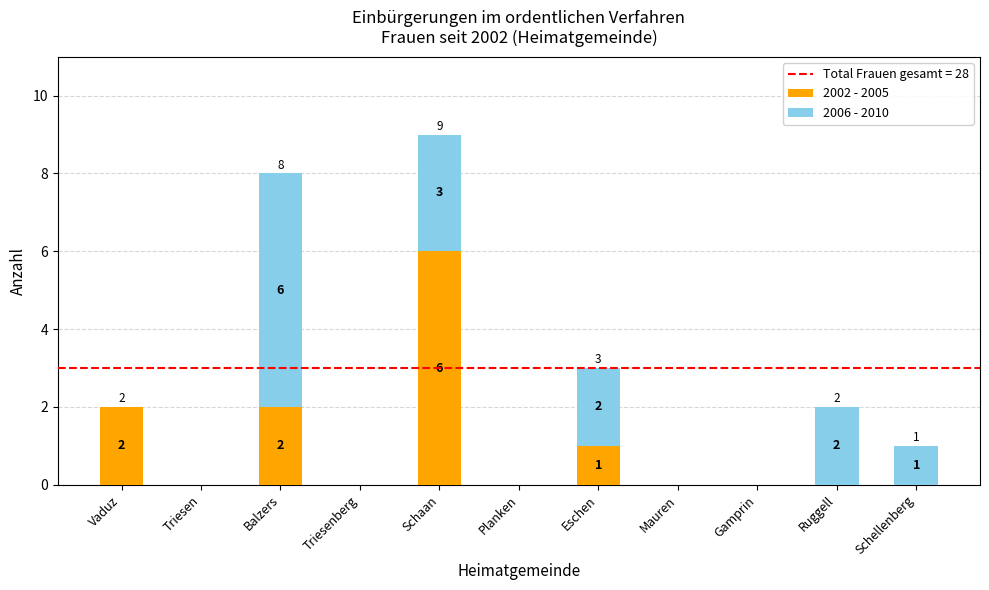

Does the chart contain stacked bars?

Yes